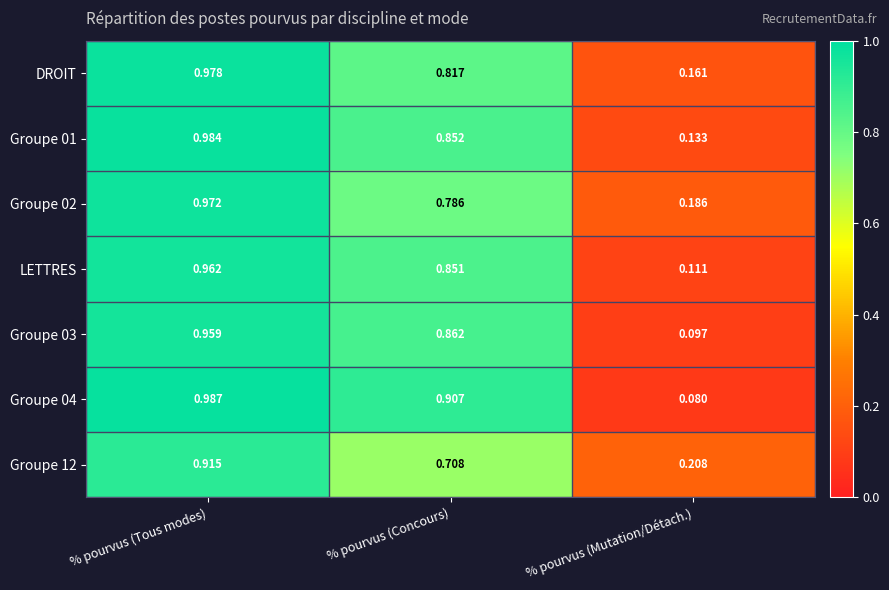

Where is Groupe 04 nearest to the value 0?

% pourvus (Mutation/Détach.)